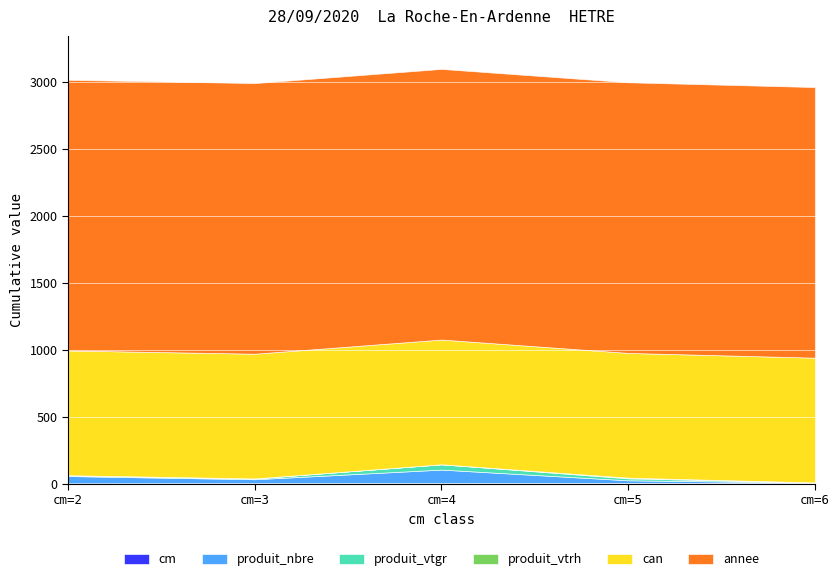

List the series in order of their peak value, lowest first.

produit_vtrh, cm, produit_vtgr, produit_nbre, can, annee